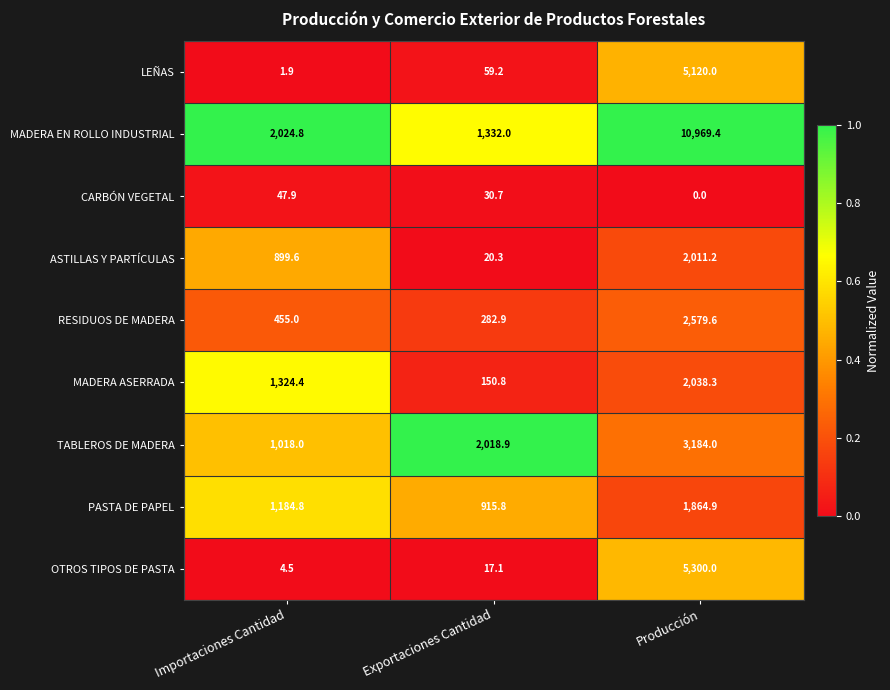

At how many categories does at least one series exceed 0?

3